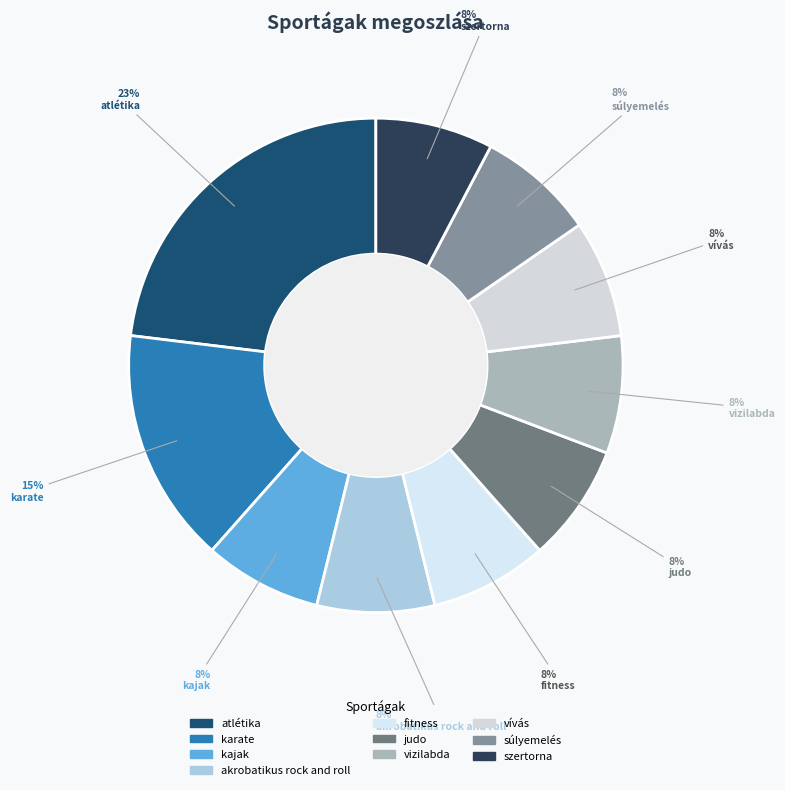

Which slice is the largest?

atlétika